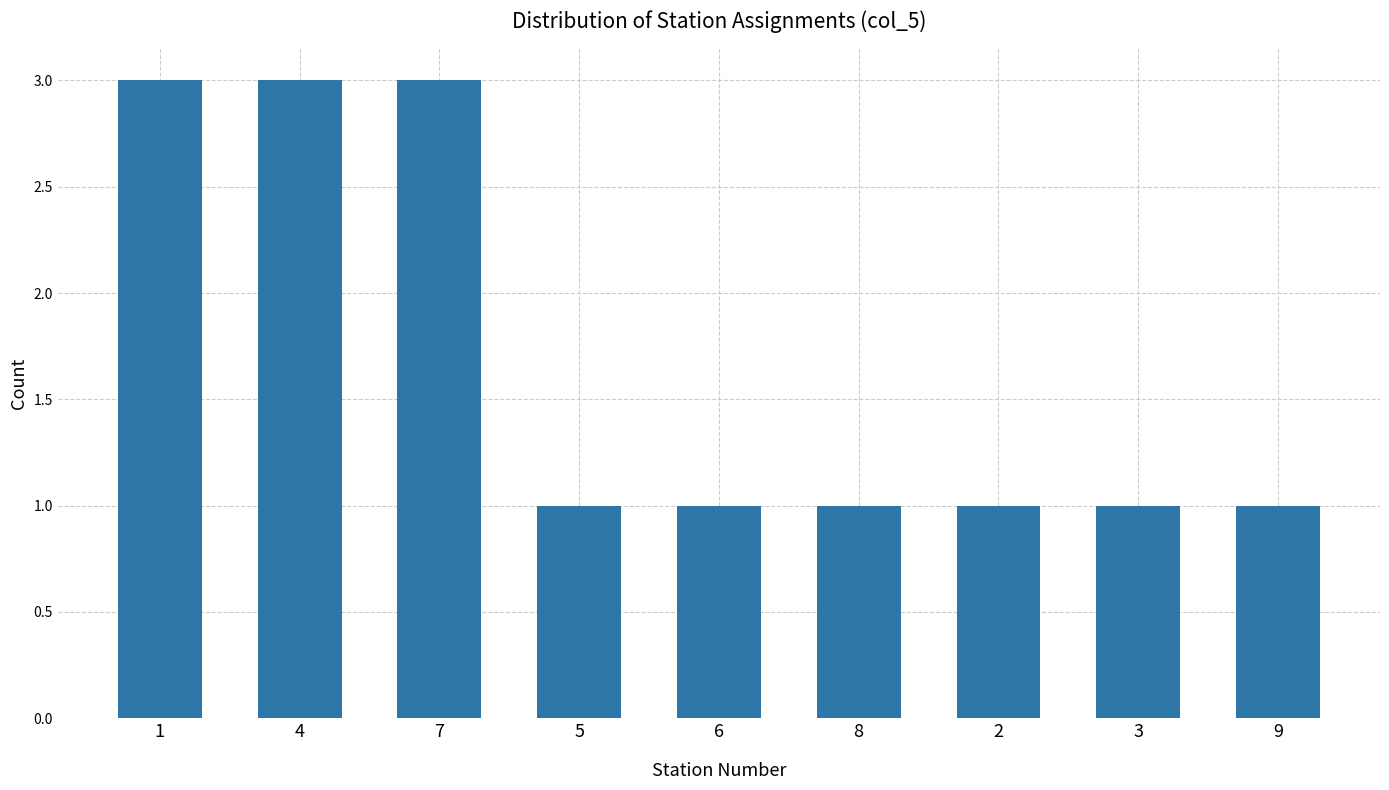

Count the values in the range 1 to 3.

9